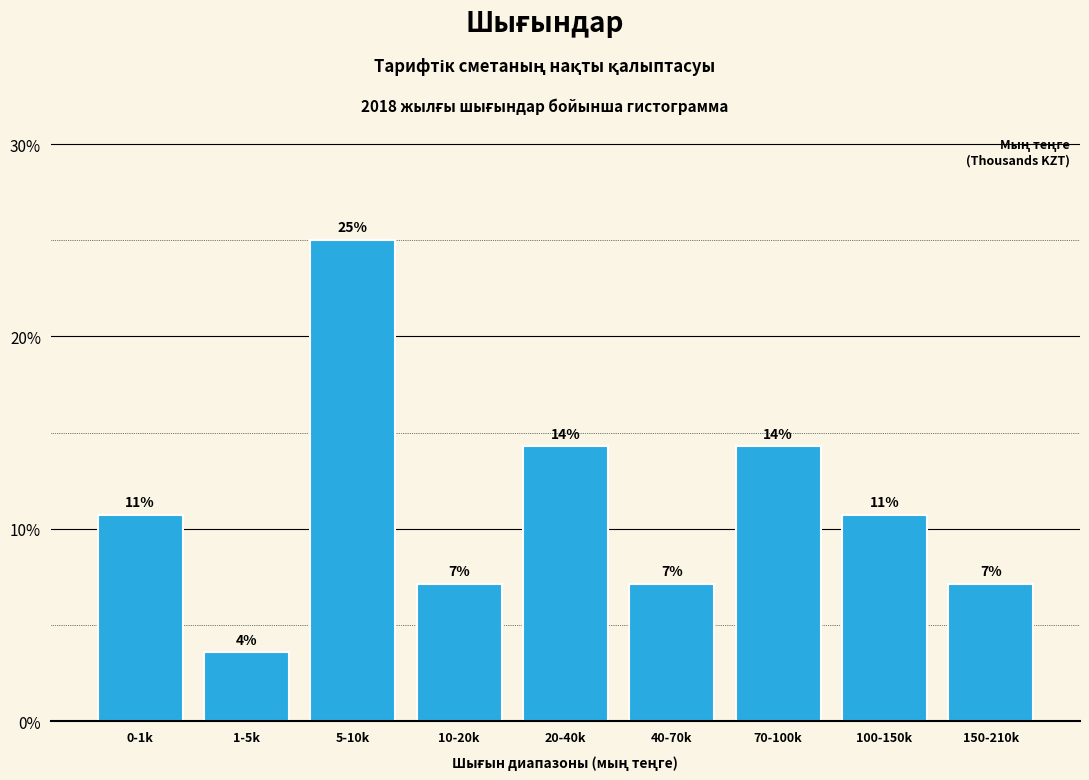

Are the bars horizontal?

No